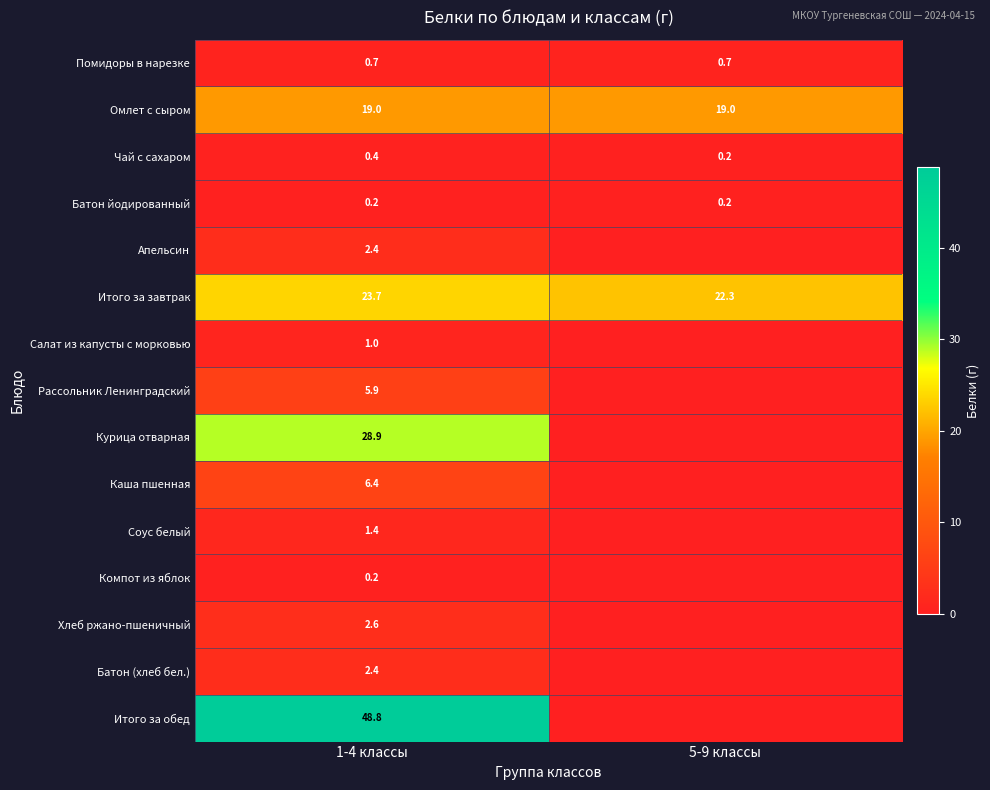

Is the value of Соус белый at 1-4 классы greater than the value of Итого за завтрак at 5-9 классы?

No